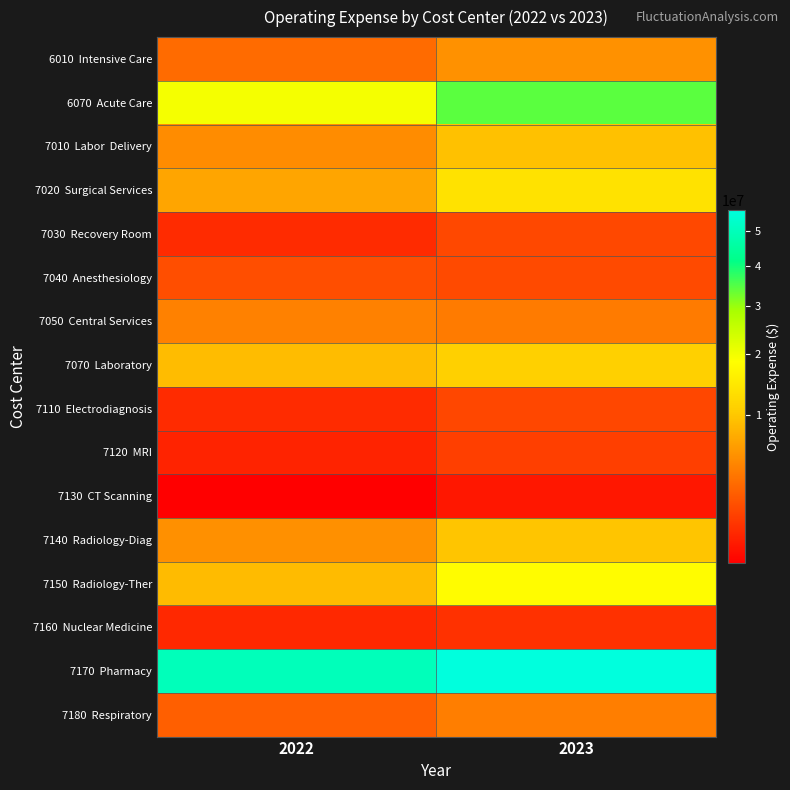

What is the total value across all series at 2022?

118094928